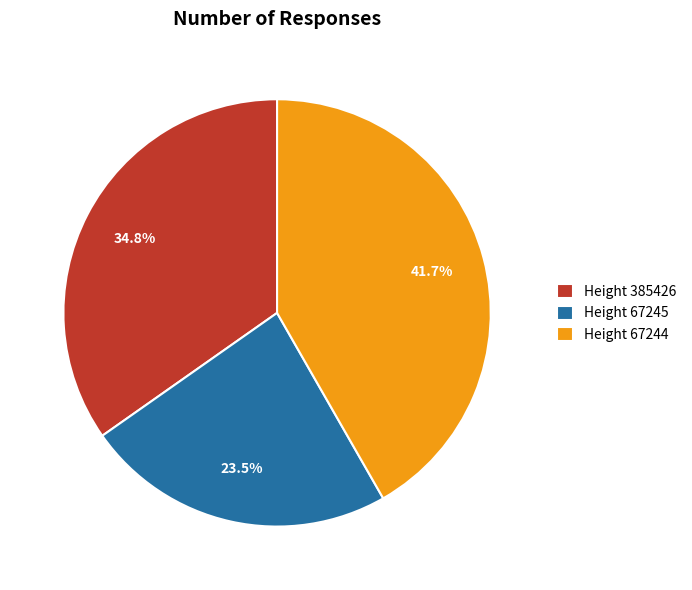

Between Height 67245 and Height 67244, which is larger?

Height 67244